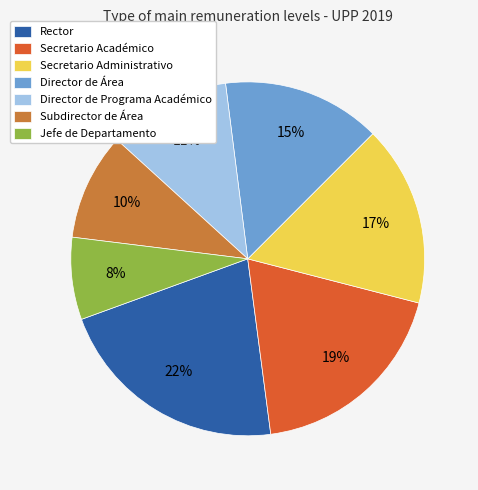

How many slices are in this pie chart?

7